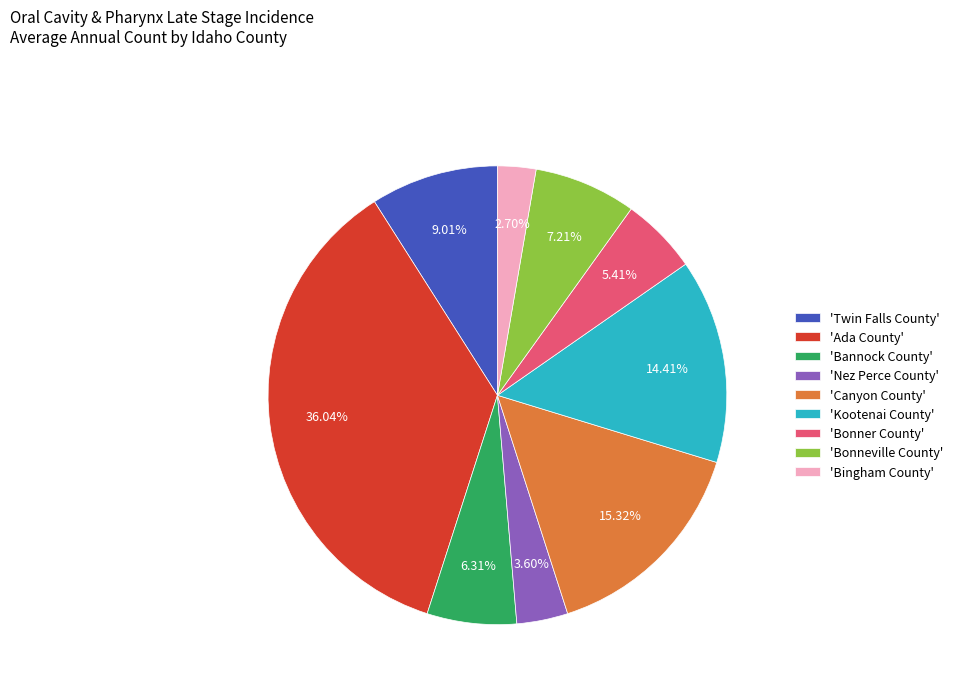

Rank the categories by value from lowest to highest.

'Bingham County', 'Nez Perce County', 'Bonner County', 'Bannock County', 'Bonneville County', 'Twin Falls County', 'Kootenai County', 'Canyon County', 'Ada County'